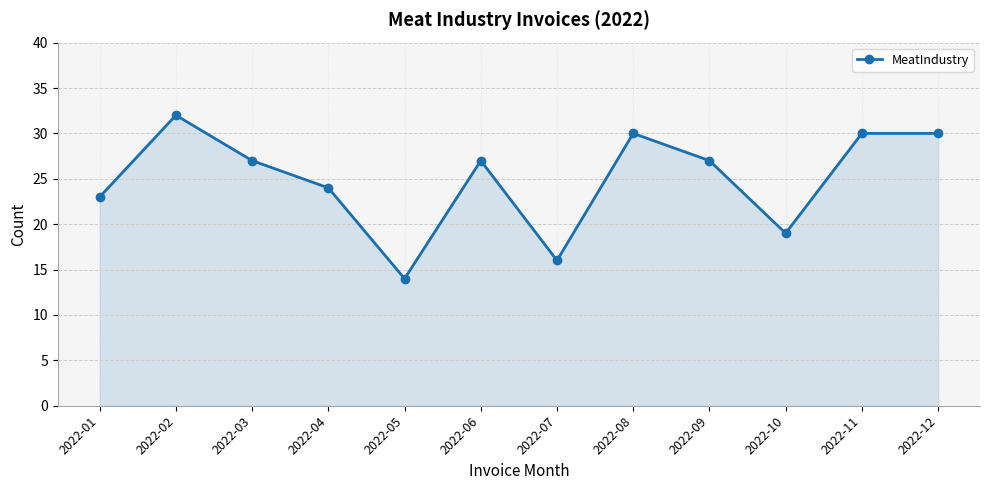

What is the value of the 8th point from the left?

30